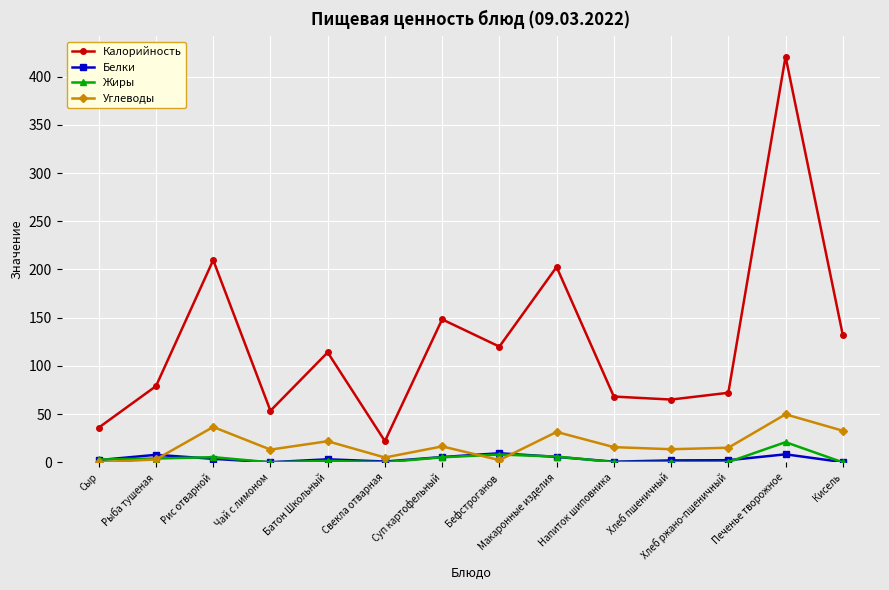

Which series has the largest total across all categories?

Калорийность